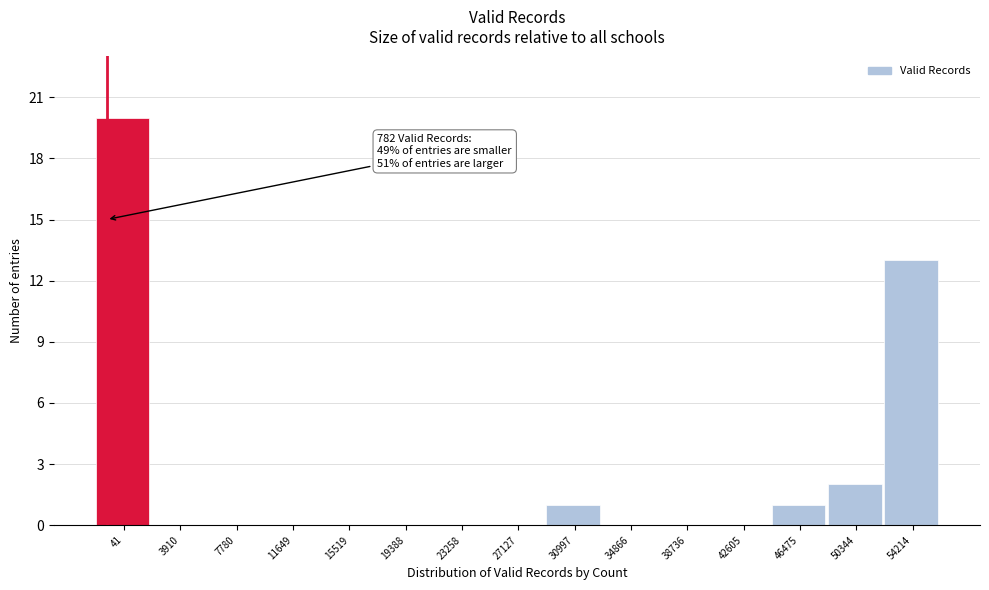

Reading left to right, what are all the values shown in this chart?

41=20	3910=0	7780=0	11649=0	15519=0	19388=0	23258=0	27127=0	30997=1	34866=0	38736=0	42605=0	46475=1	50344=2	54214=13